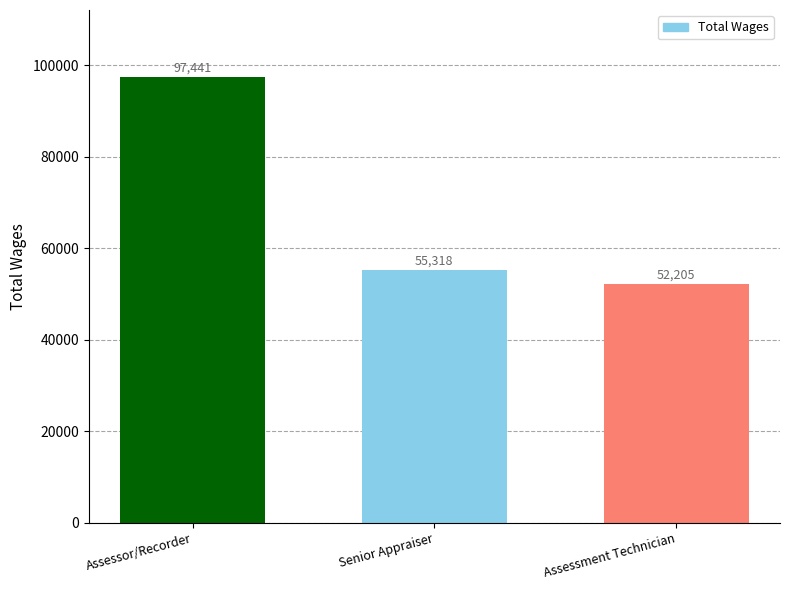

What is the greatest value displayed?

97441